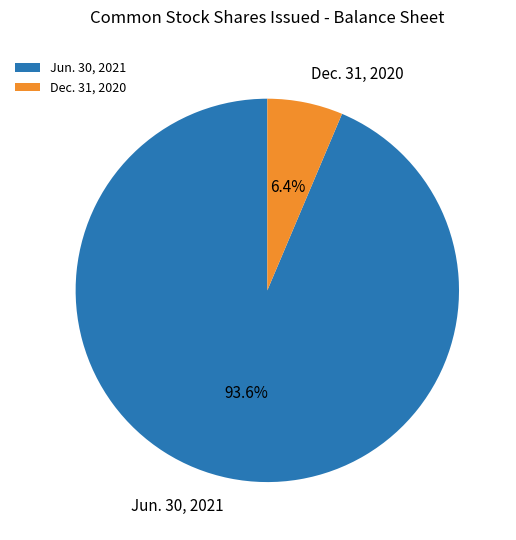

What percentage do Jun. 30, 2021 and Dec. 31, 2020 together represent?

100.0%